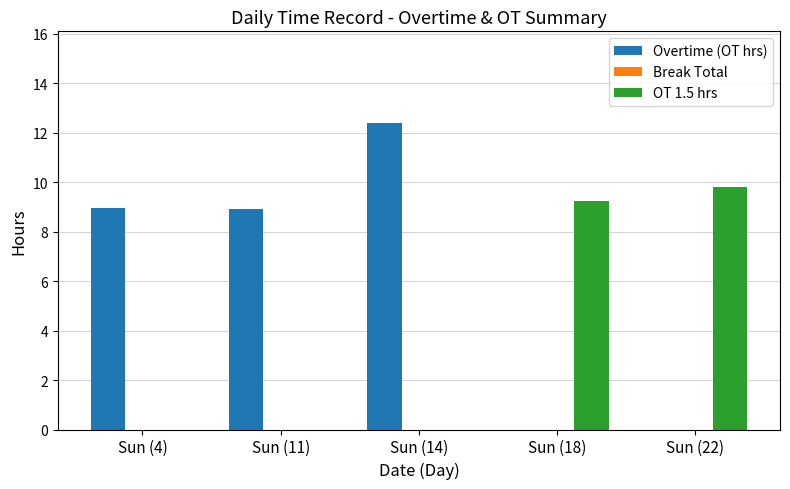

Between Sun (14) and Sun (22), which series saw the biggest shift?

Overtime (OT hrs)